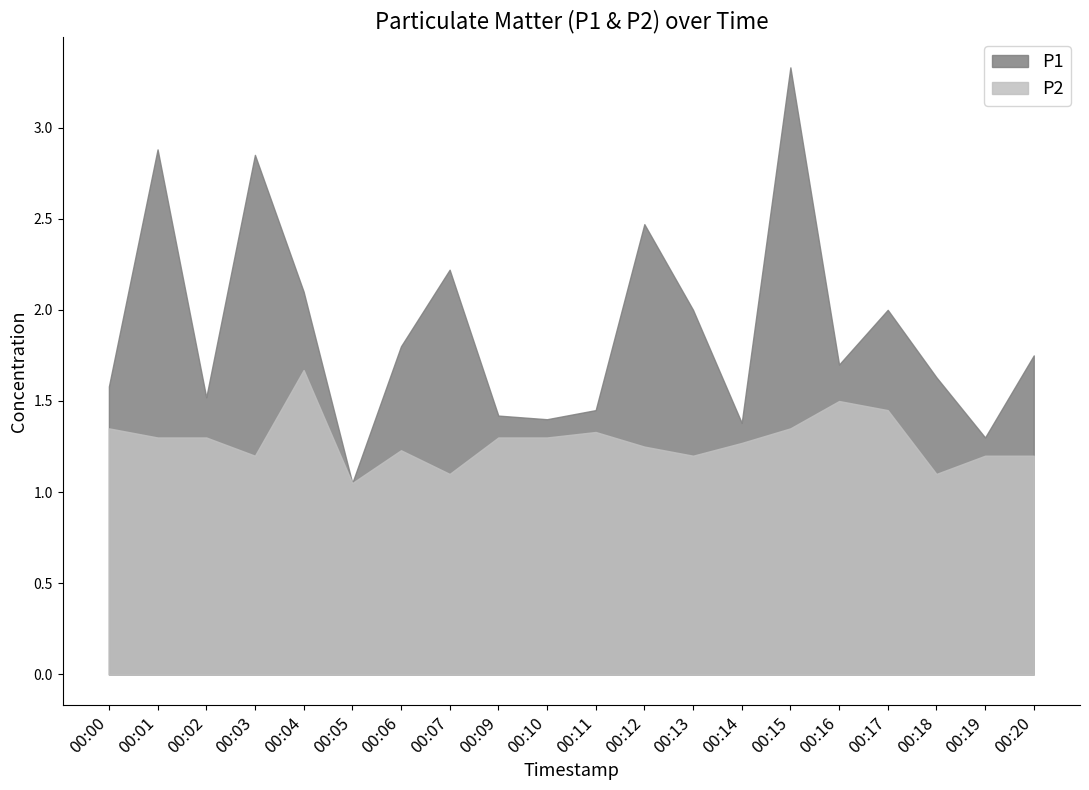

At which label is P2 closest to 1?

00:05